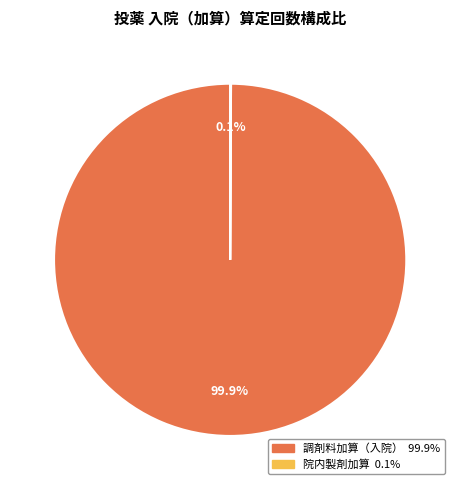

Is there a majority slice in this chart?

Yes